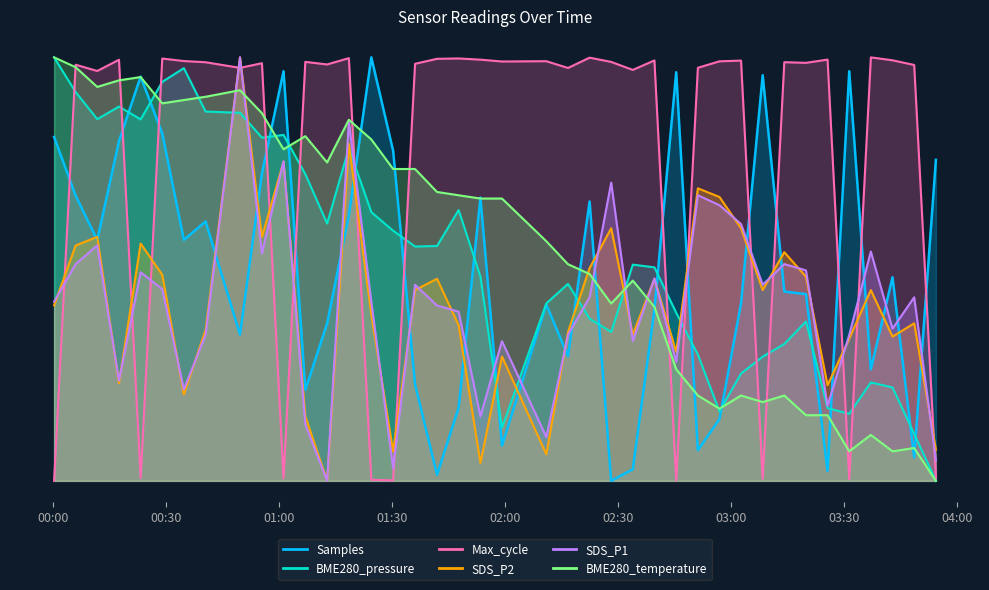

Reading right to left, list all the values displayed in this chart.

Samples: 0.8	0.1	0.5	0.3	1.0	0.0	0.4	0.4	1.0	0.4	0.1	0.1	1.0	0.4	0.0	0.0	0.7	0.3	0.4	0.1	0.7	0.2	0.0	0.2	0.8	1.0	0.6	0.4	0.2	1.0	0.7	0.3	0.6	0.6	0.8	1.0	0.8	0.6	0.7	0.8
BME280_pressure: 0.0	0.1	0.2	0.2	0.2	0.2	0.4	0.3	0.3	0.3	0.2	0.3	0.4	0.5	0.5	0.4	0.4	0.5	0.4	0.1	0.5	0.6	0.6	0.6	0.6	0.6	0.8	0.6	0.7	0.8	0.8	0.9	0.9	1.0	0.9	0.9	0.9	0.9	0.9	1.0
Max_cycle: 0.0	1.0	1.0	1.0	0.0	1.0	1.0	1.0	0.0	1.0	1.0	1.0	0.0	1.0	1.0	1.0	1.0	1.0	1.0	1.0	1.0	1.0	1.0	1.0	0.0	0.0	1.0	1.0	1.0	0.0	1.0	1.0	1.0	1.0	1.0	0.0	1.0	1.0	1.0	0.0
SDS_P2: 0.1	0.4	0.3	0.5	0.3	0.2	0.5	0.5	0.5	0.6	0.7	0.7	0.3	0.5	0.3	0.6	0.5	0.4	0.1	0.3	0.0	0.4	0.5	0.5	0.1	0.4	0.8	0.0	0.2	0.8	0.6	1.0	0.4	0.2	0.5	0.6	0.2	0.6	0.6	0.4
SDS_P1: 0.0	0.4	0.4	0.5	0.3	0.2	0.5	0.5	0.5	0.6	0.7	0.7	0.3	0.5	0.3	0.7	0.4	0.3	0.1	0.3	0.2	0.4	0.4	0.5	0.0	0.4	0.8	0.0	0.1	0.8	0.5	1.0	0.3	0.2	0.5	0.5	0.2	0.6	0.5	0.4
BME280_temperature: 0.0	0.1	0.1	0.1	0.1	0.2	0.2	0.2	0.2	0.2	0.2	0.2	0.3	0.4	0.5	0.4	0.5	0.5	0.6	0.7	0.7	0.7	0.7	0.7	0.7	0.8	0.9	0.8	0.8	0.8	0.9	0.9	0.9	0.9	0.9	1.0	0.9	0.9	1.0	1.0